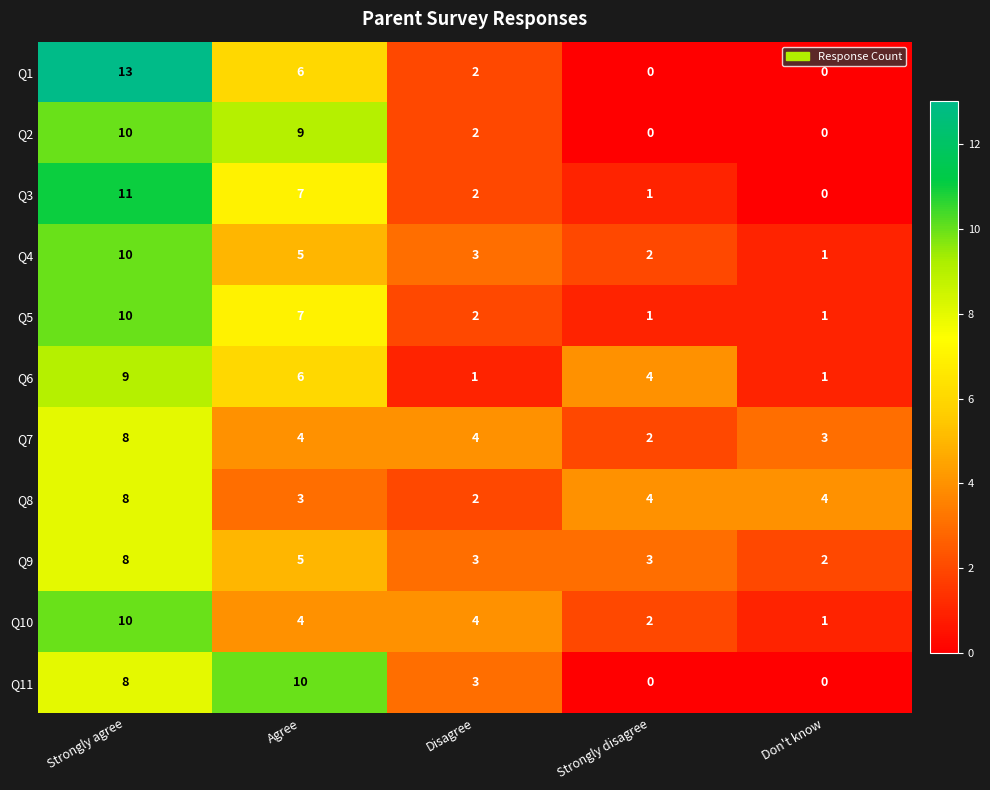

Between Agree and Don't know, which series saw the biggest shift?

Q11